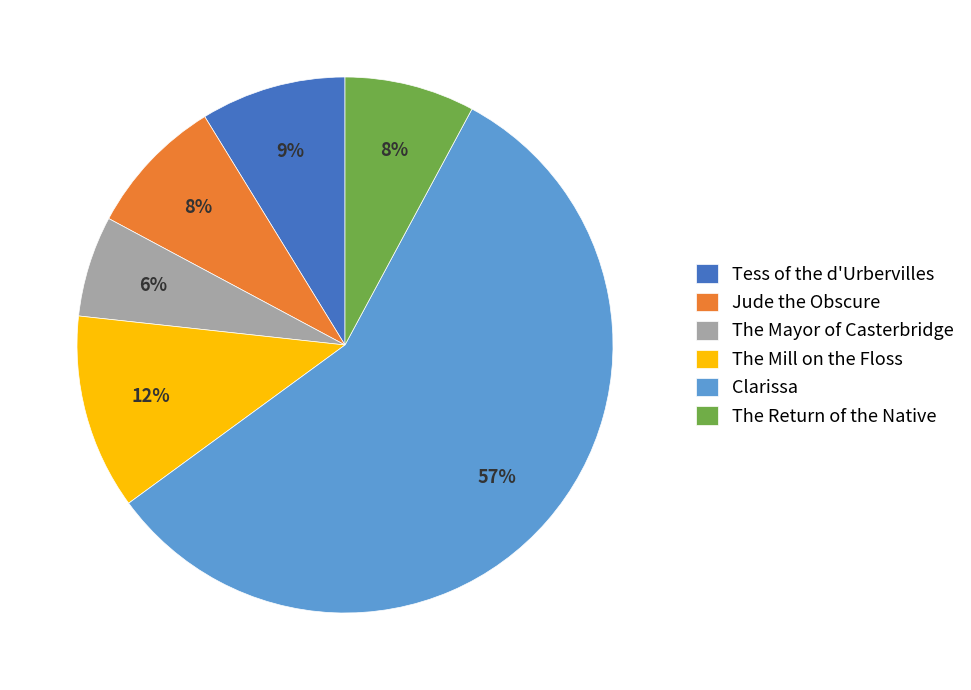

To the nearest percent, what percentage of the pie is The Mill on the Floss?

12%